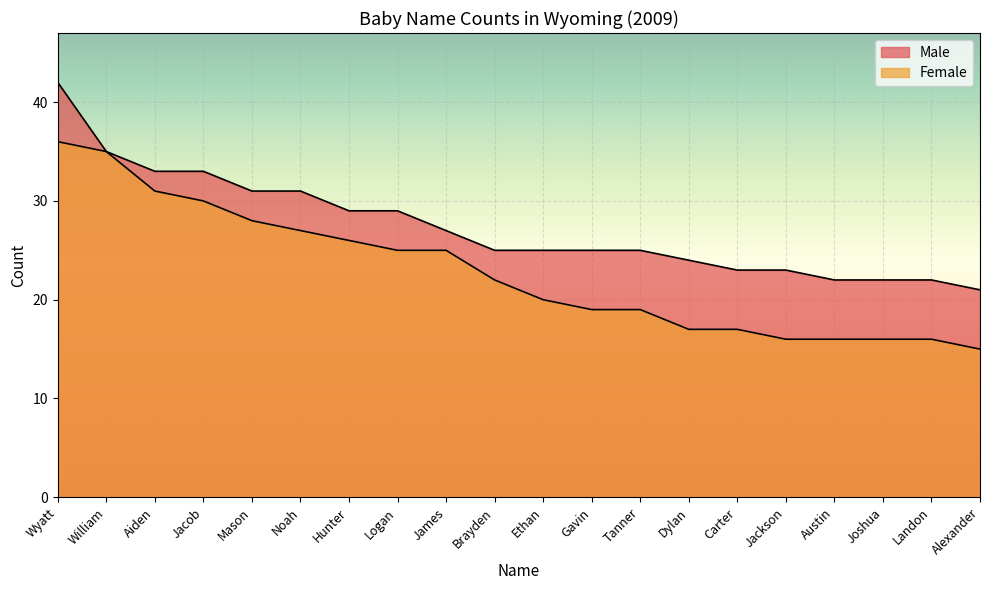

Read the Male value at Carter, to the nearest 10.

20